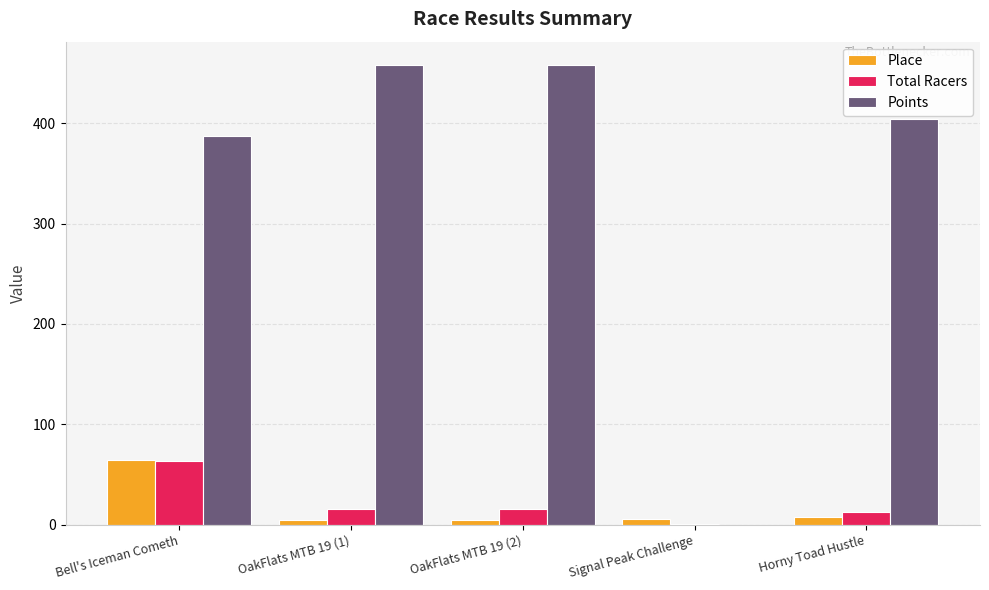

Is it true that Points equals 598.4 at Horny Toad Hustle?

False